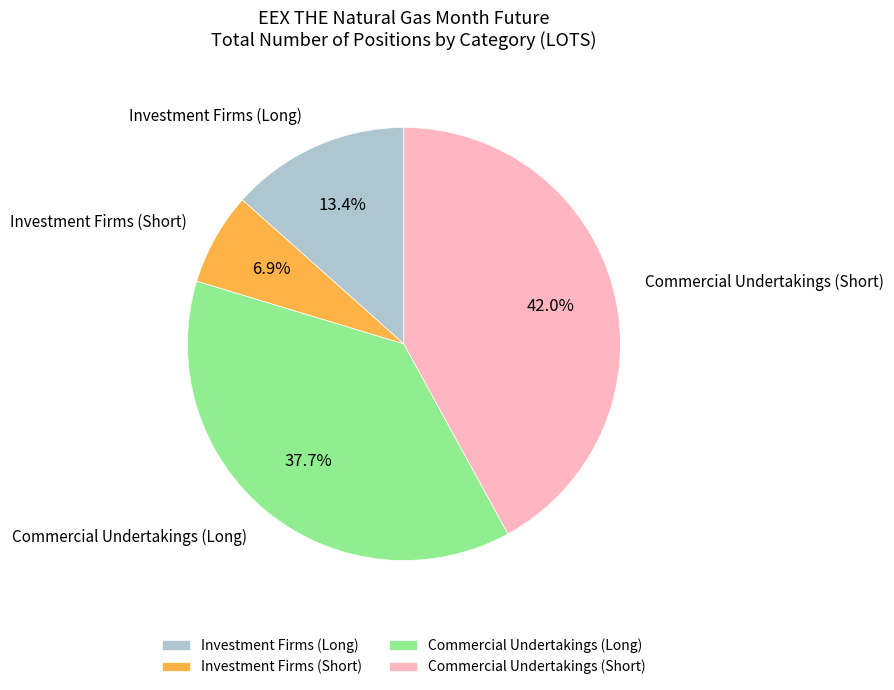

Rank the categories by value from highest to lowest.

Commercial Undertakings (Short), Commercial Undertakings (Long), Investment Firms (Long), Investment Firms (Short)